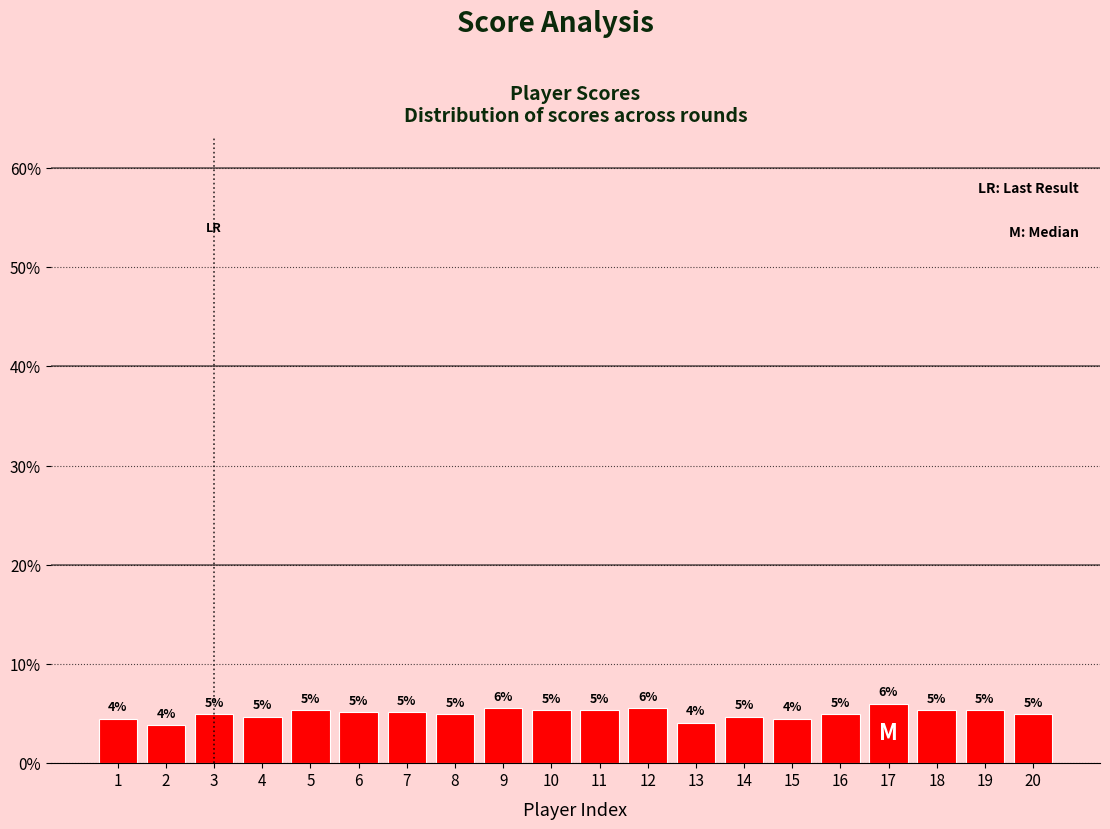

Is it true that the value at 12 is 3.7?

False